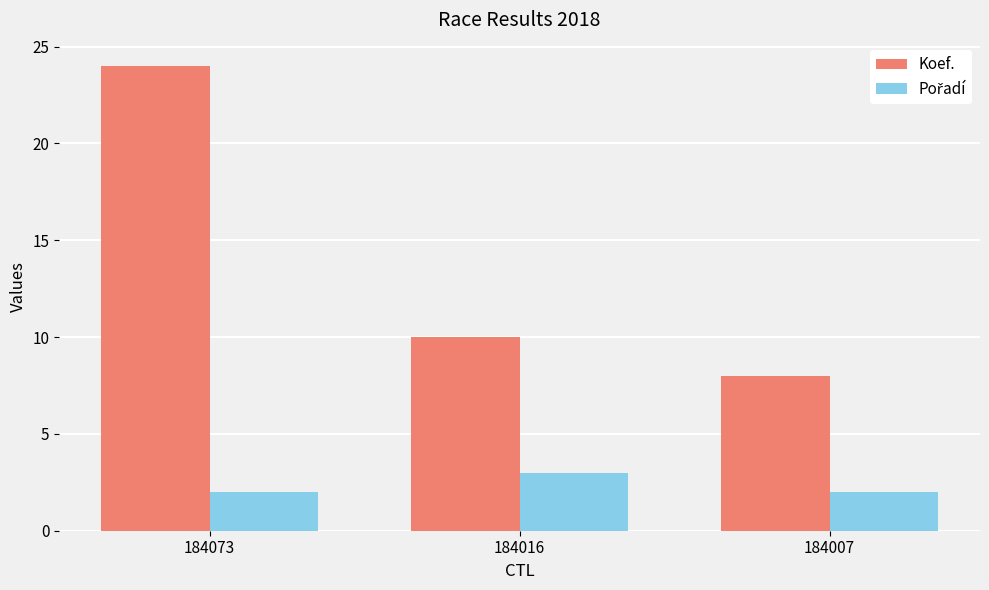

At which category is the sum across all series the highest?

184073